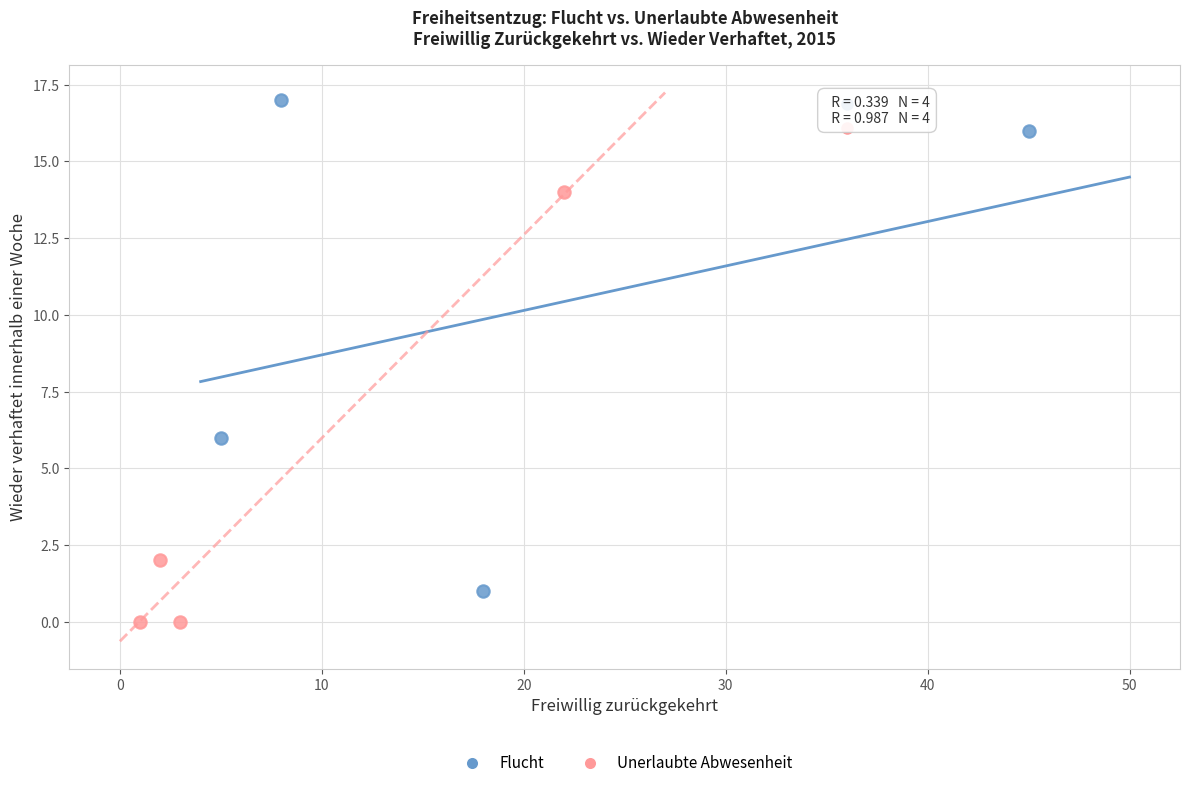

Which series has the largest Y range (max minus min)?

Flucht